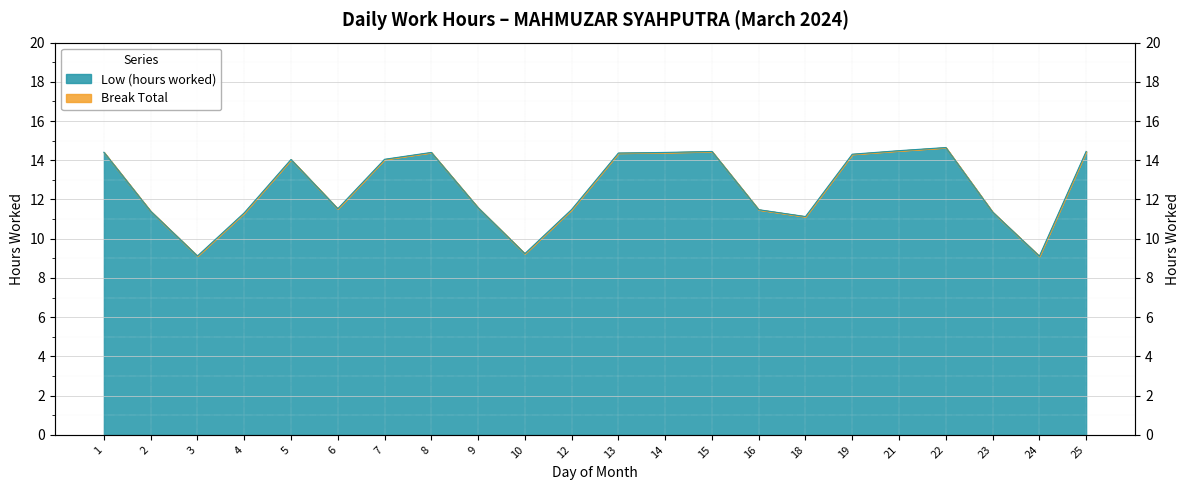

How many interior local peaks (higher than both neighbors) does the data have?

4